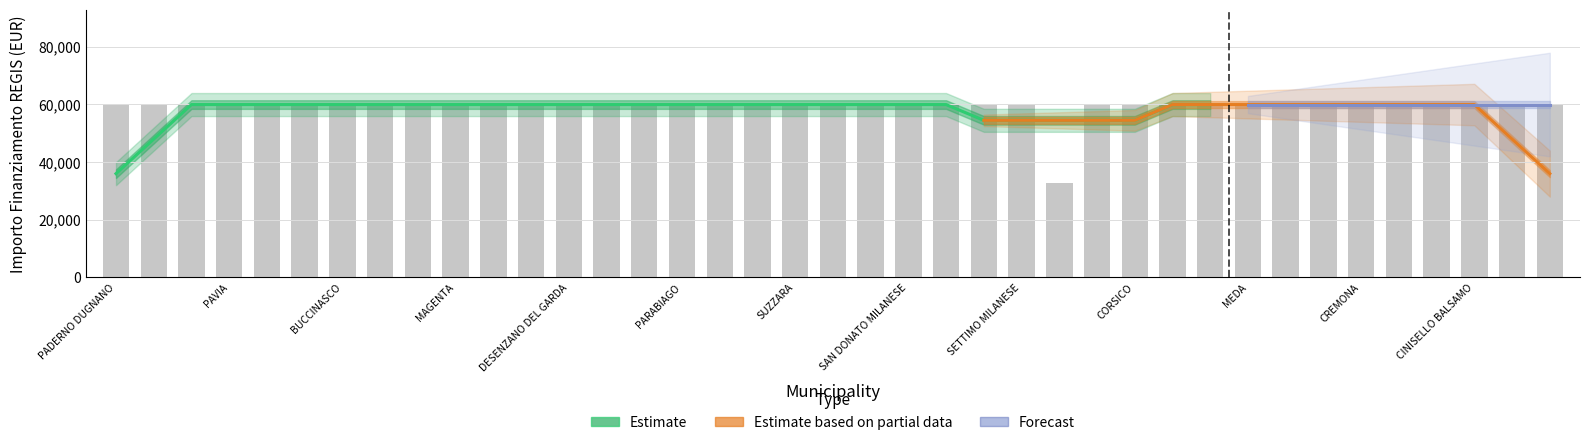

Which category has the lowest value across all series?

SESTO SAN GIOVANNI